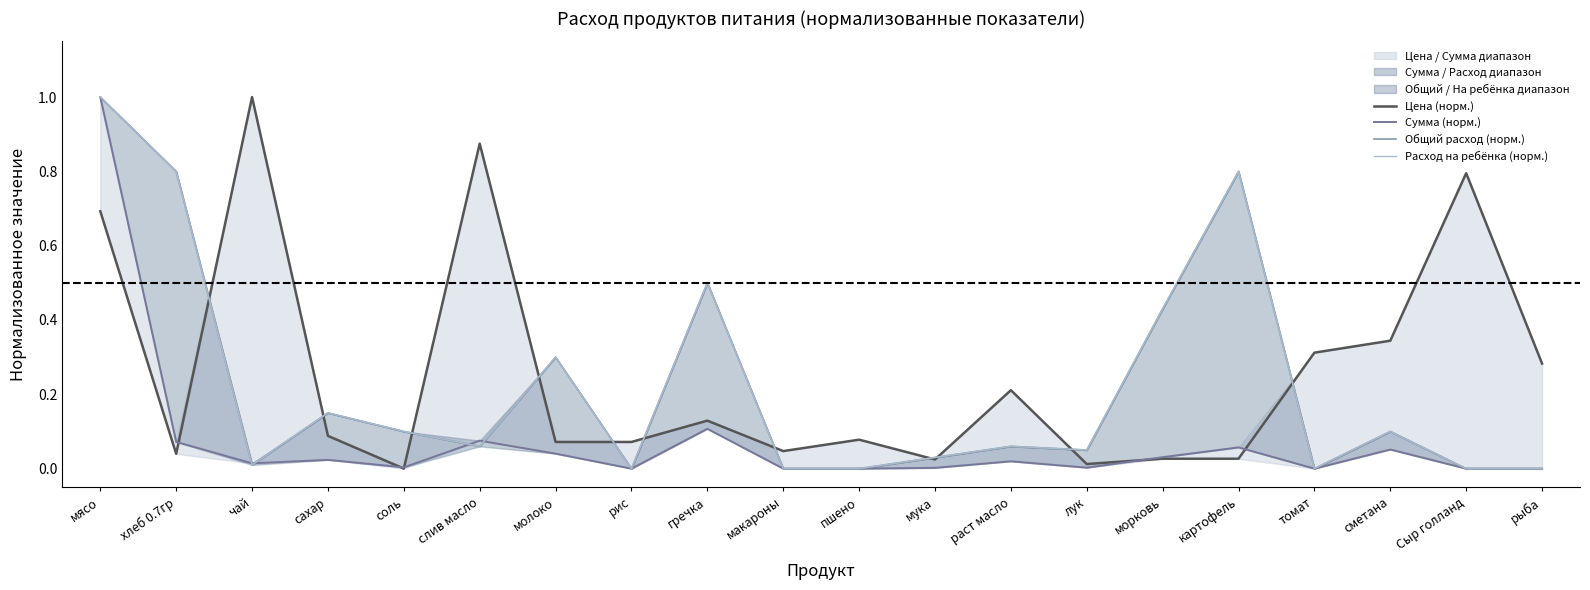

At how many categories does at least one series exceed 0?

20